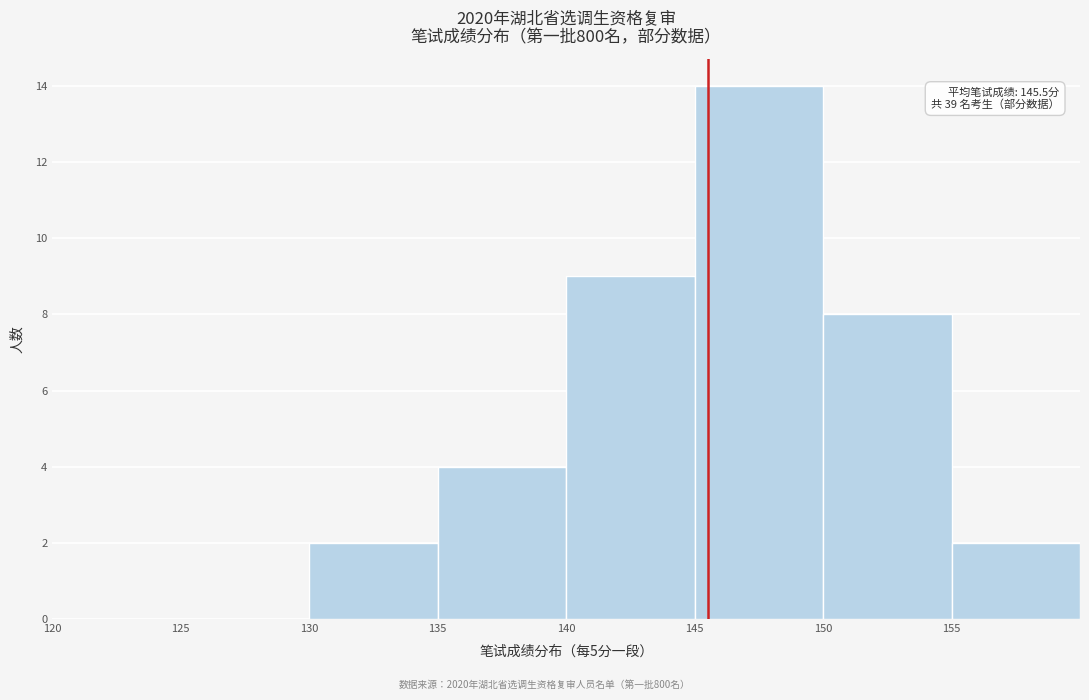

Which range on the x-axis has the tallest bar?

145 to 150